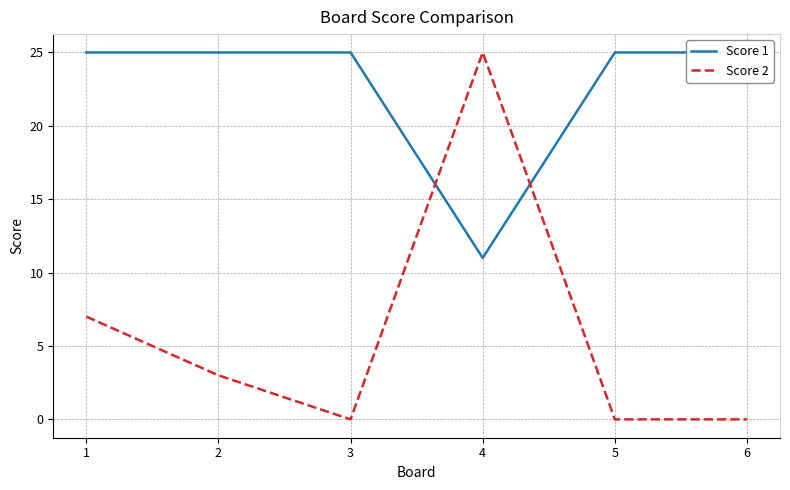

What is the difference between the Score 1 values at 3 and 4?

14